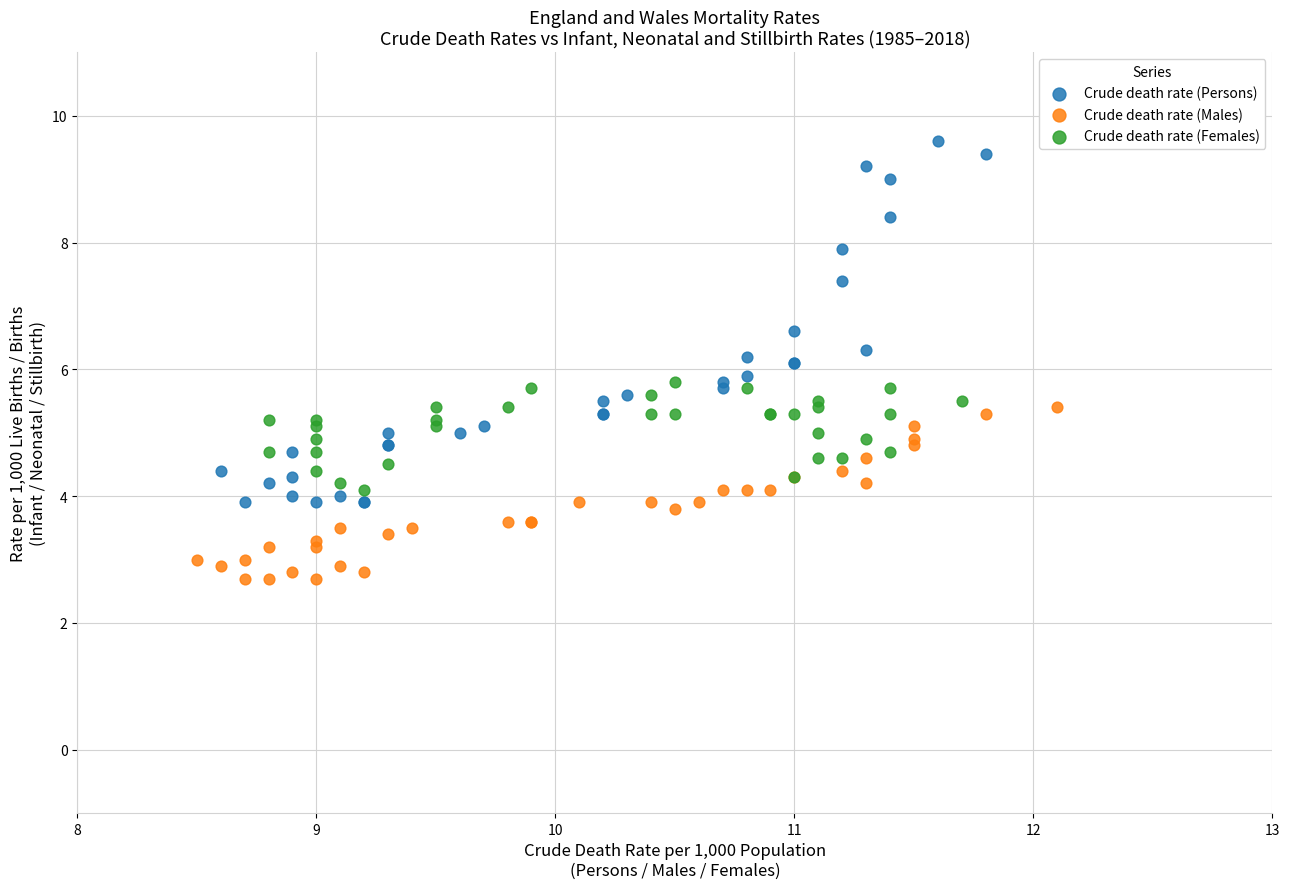

Which series reaches the minimum Y coordinate?

Crude death rate (Males)